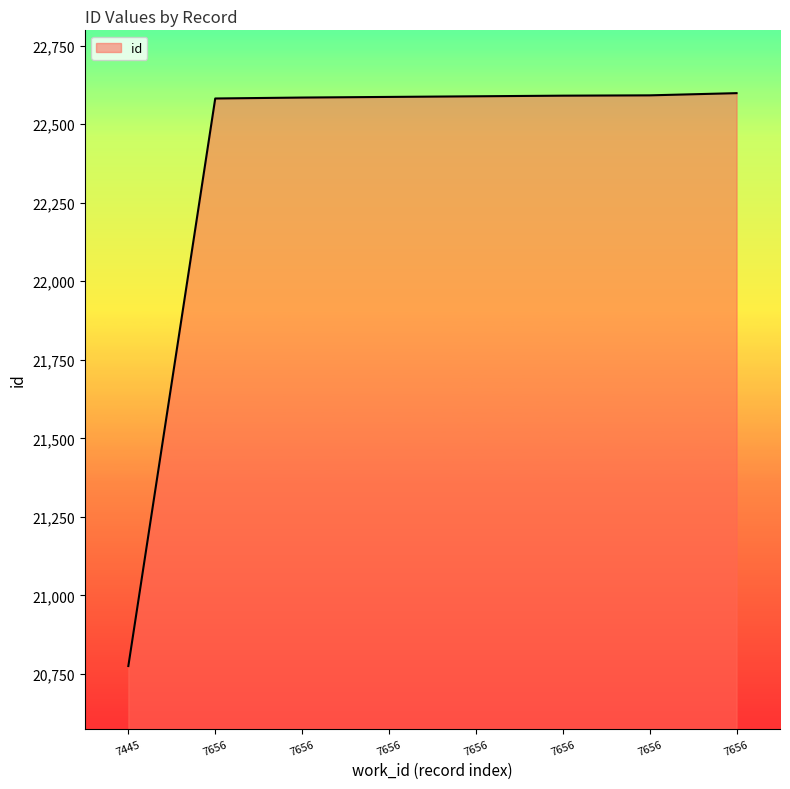

How many lines are shown in the chart?

1